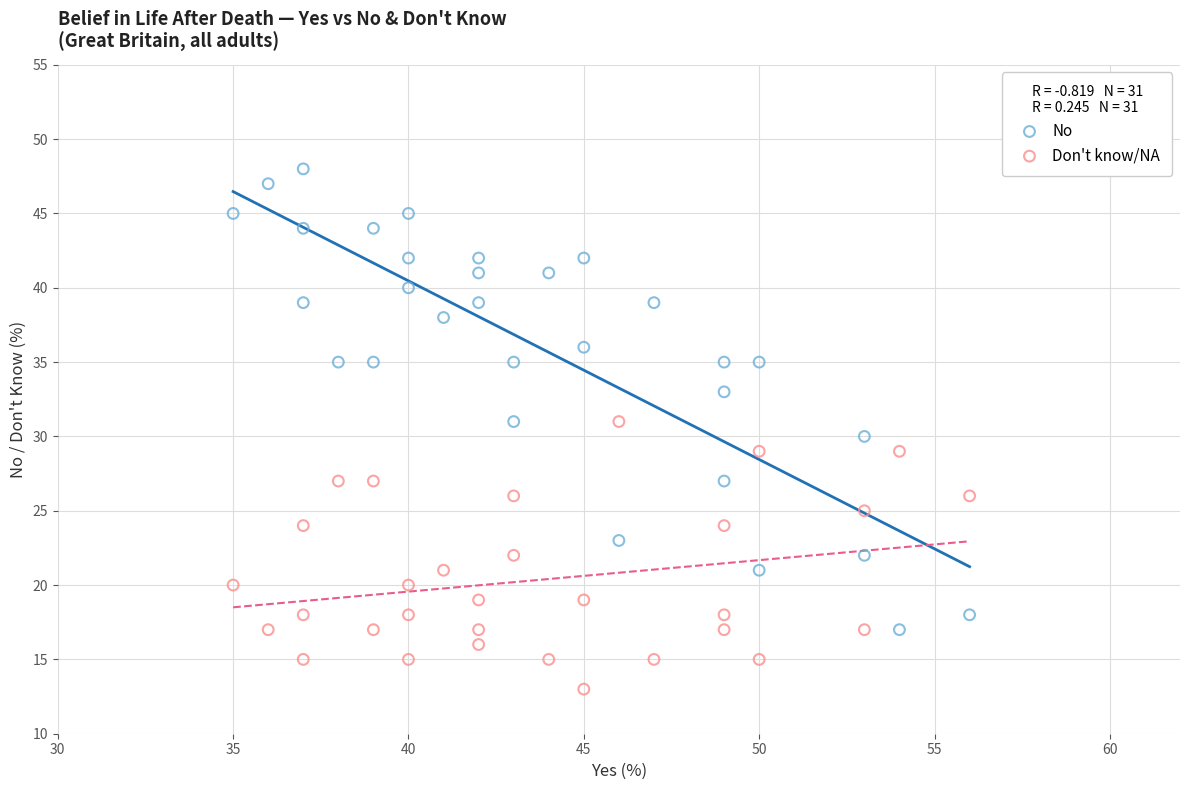

Which series has the largest Y range (max minus min)?

No